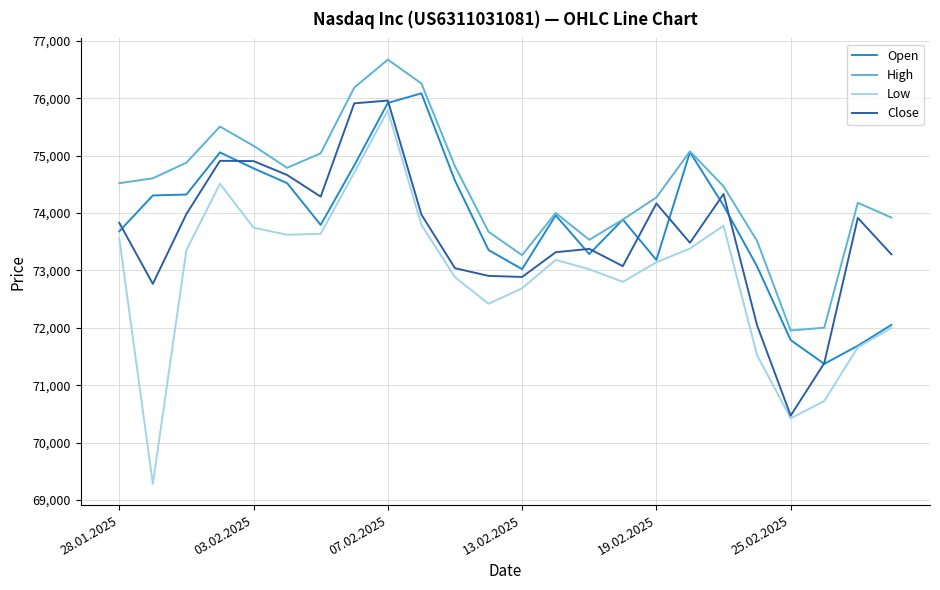

Which series has the largest total across all categories?

High